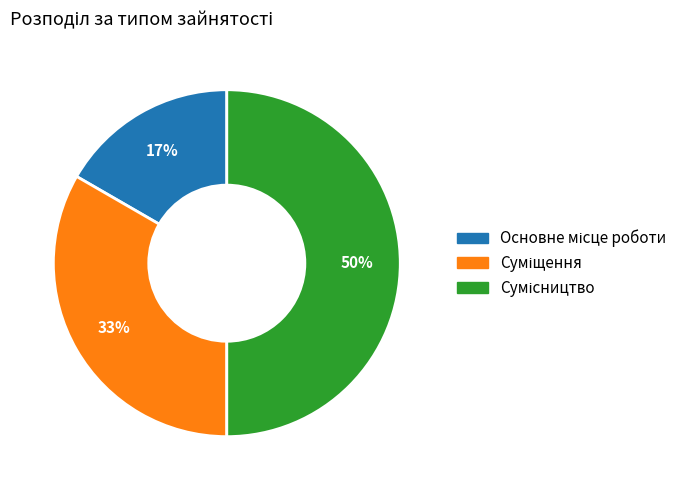

To the nearest percent, what is the difference between the largest and smallest slice percentages?

33%